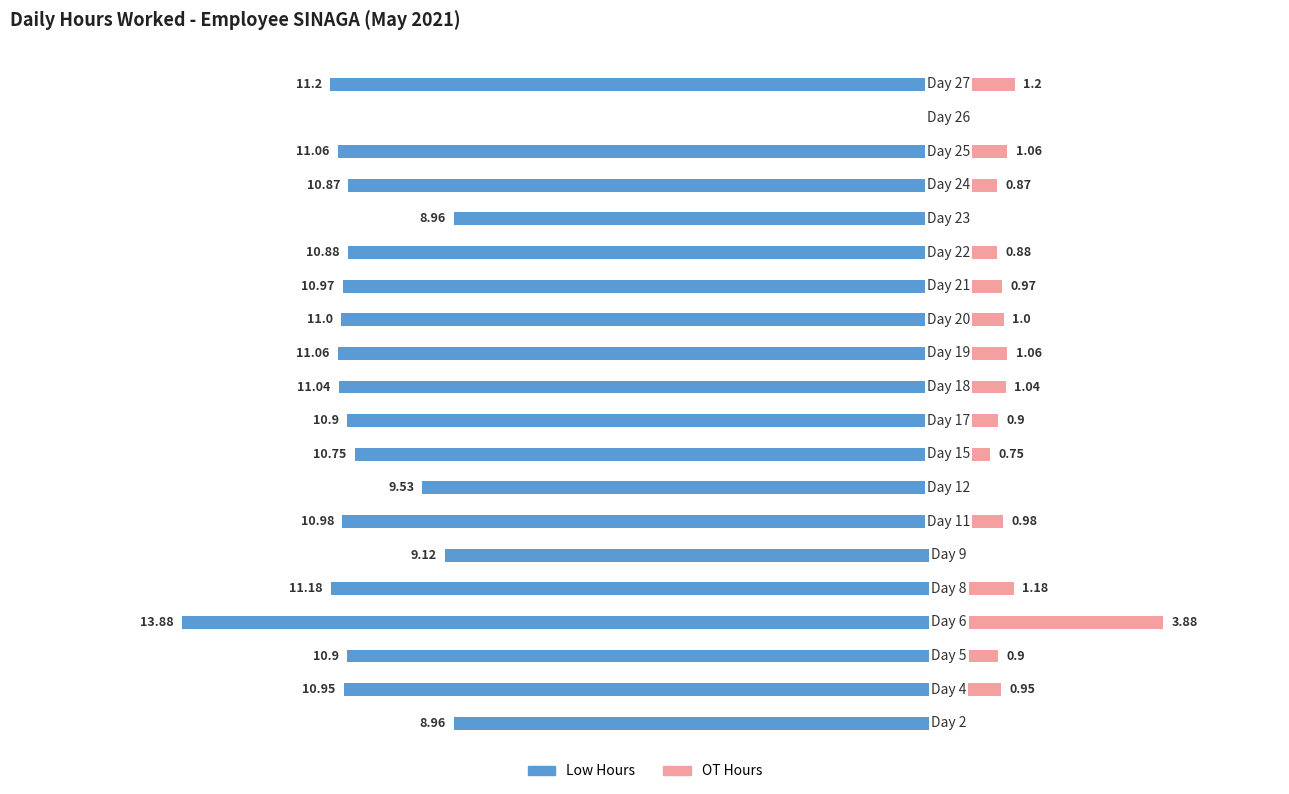

What is the difference between the Low Hours values at 0 and 7?

0.6